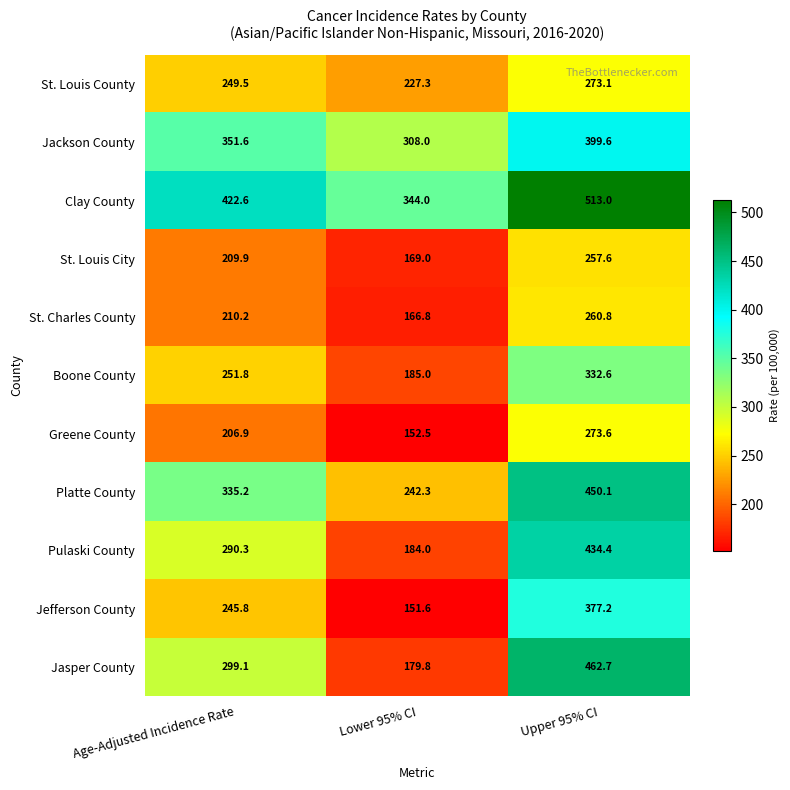

Between Age-Adjusted Incidence Rate and Lower 95% CI, which series saw the biggest shift?

Jasper County